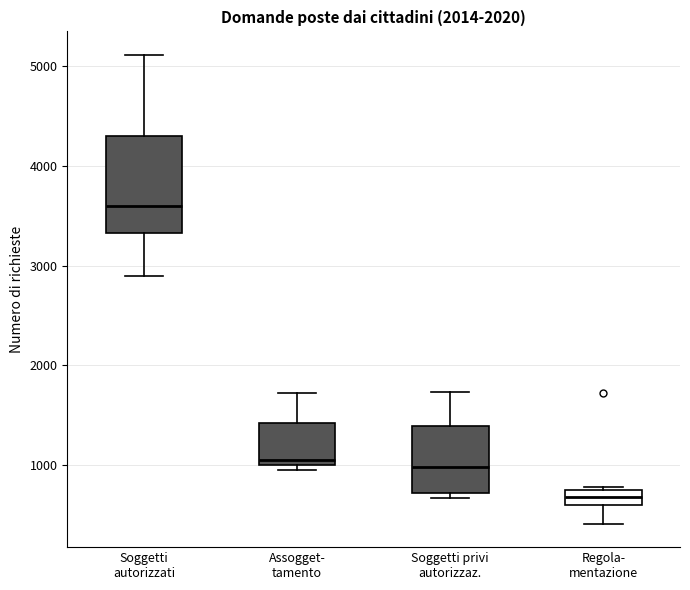

Which box's median line is the lowest?

Regola- mentazione